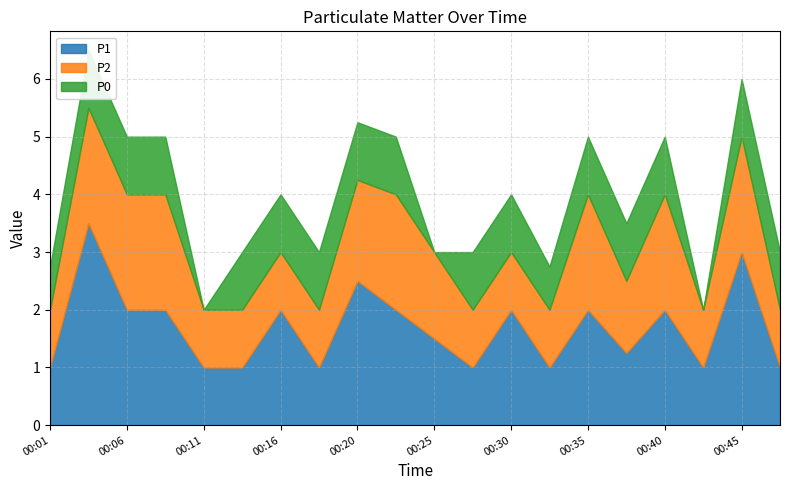

What is the average value of the P2 series?

1.4